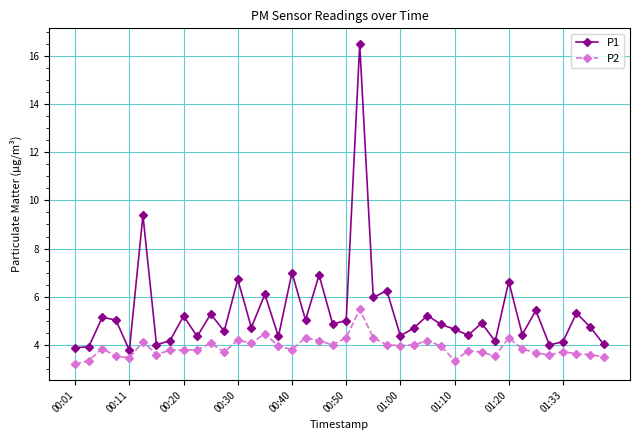

Rank the series by their maximum value, from lowest to highest.

P2, P1